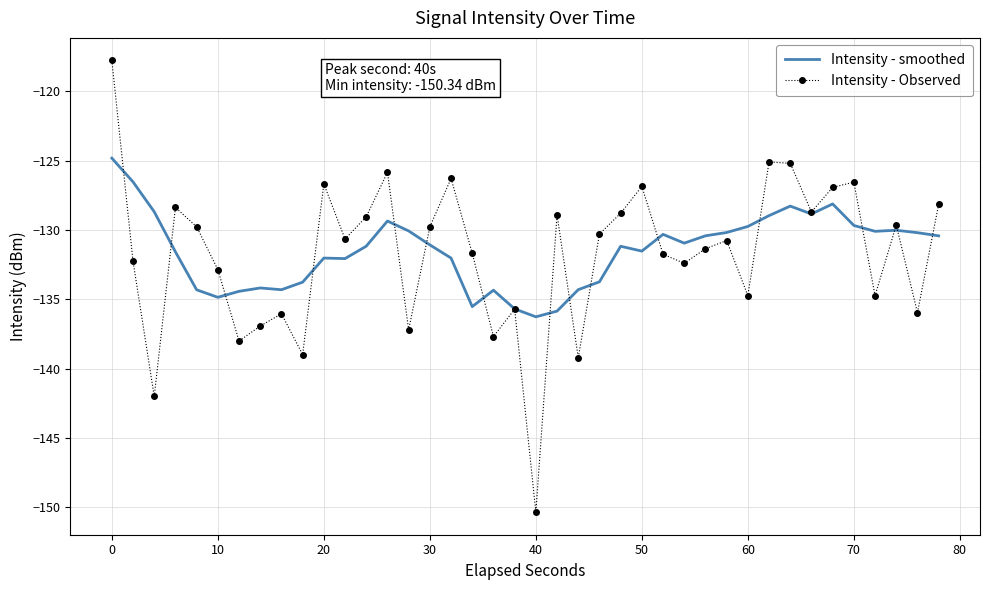

What is the smallest value displayed?

-150.3